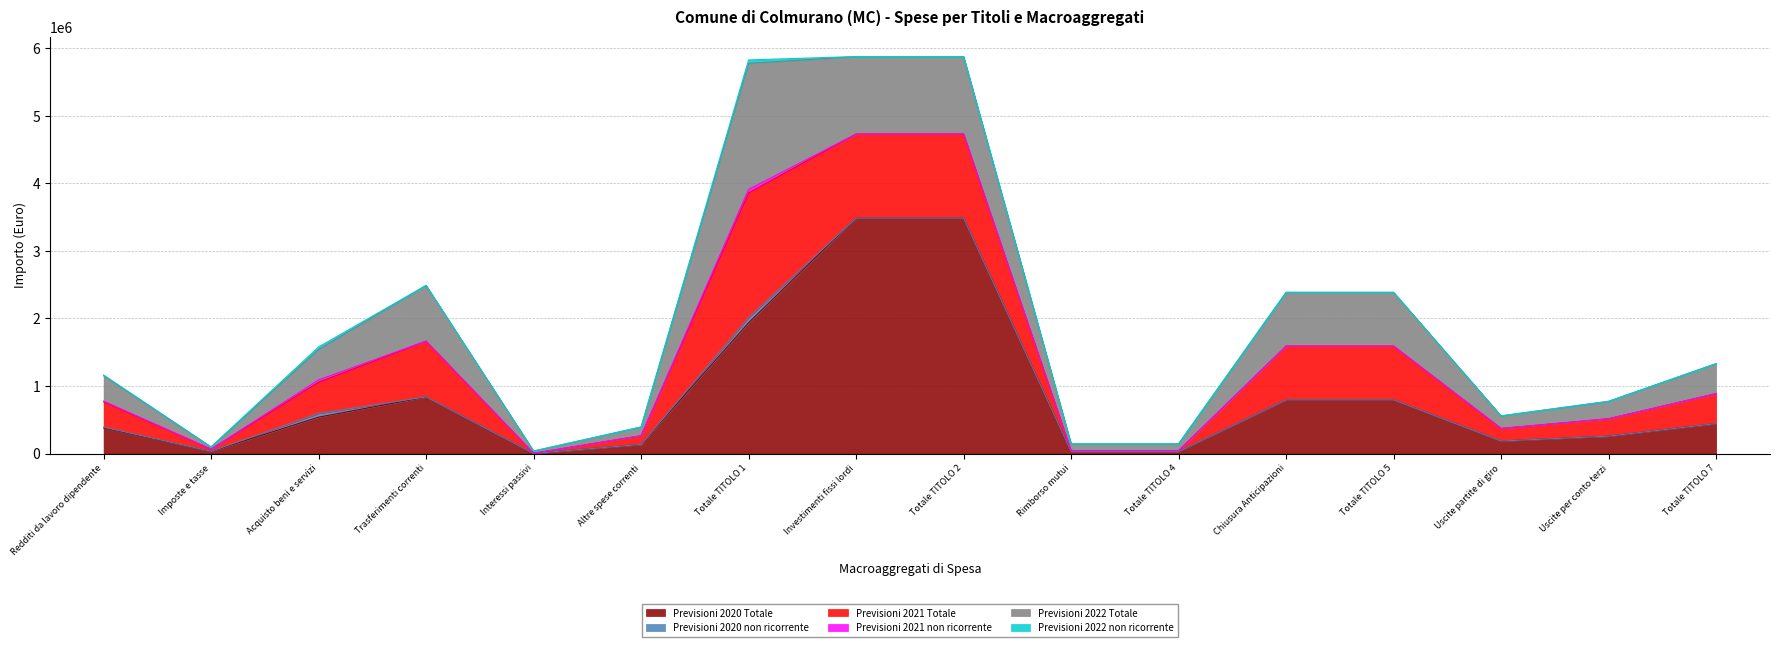

Rank the series by their maximum value, from highest to lowest.

Previsioni 2020 Totale, Previsioni 2022 Totale, Previsioni 2021 Totale, Previsioni 2020 non ricorrente, Previsioni 2021 non ricorrente, Previsioni 2022 non ricorrente